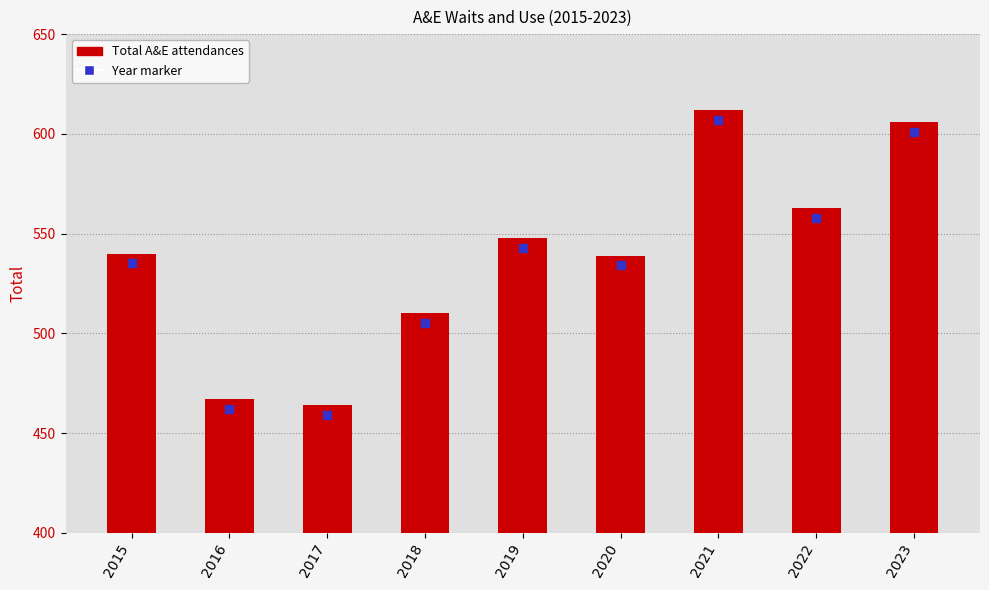

Which label corresponds to the smallest value in the chart?

2017